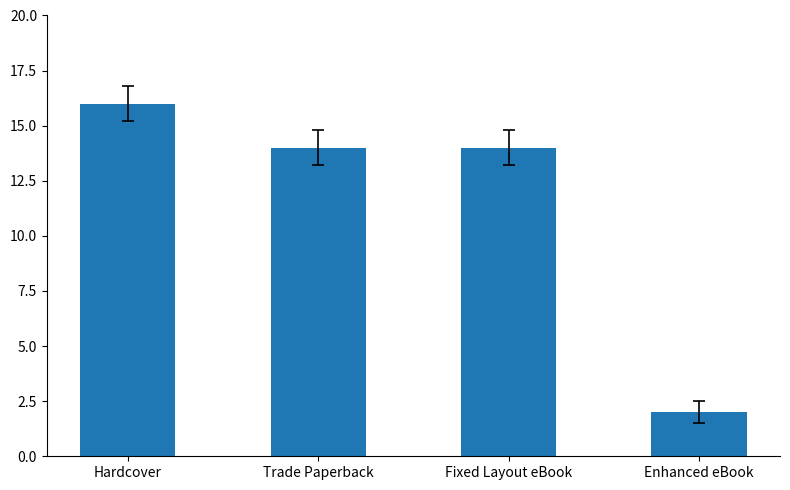

What is the label of the 2nd bar from the left?

Trade Paperback